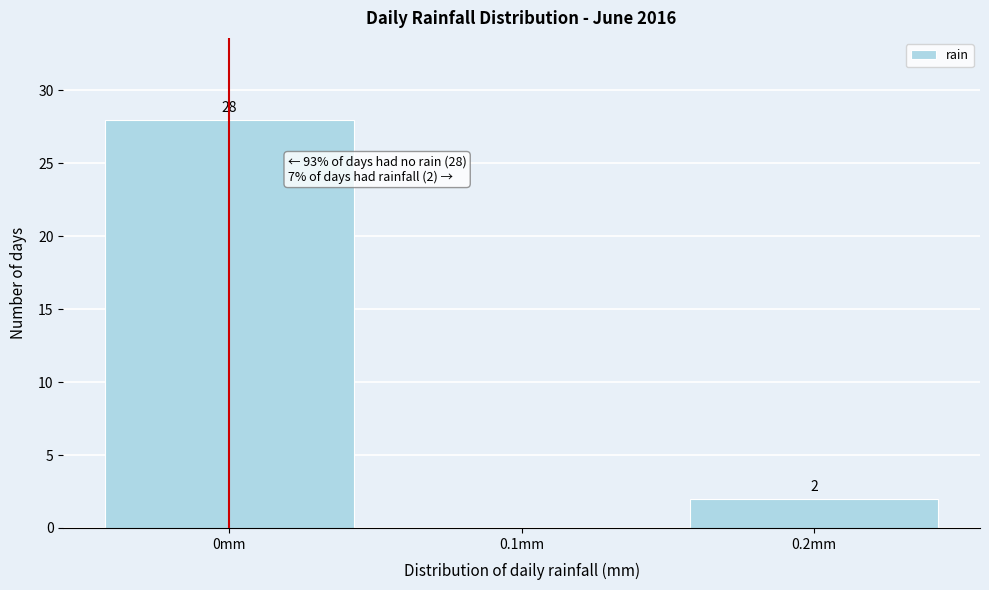

Over which range of the x-axis is the bar tallest?

-0.05 to 0.05